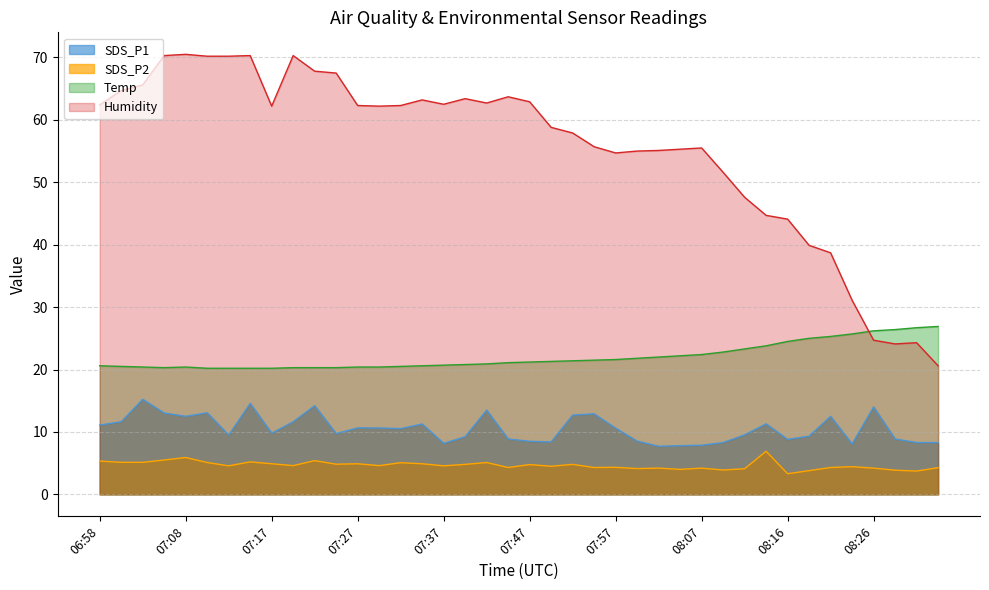

True or false: Humidity has a value of 23.9 at 07:42.

False